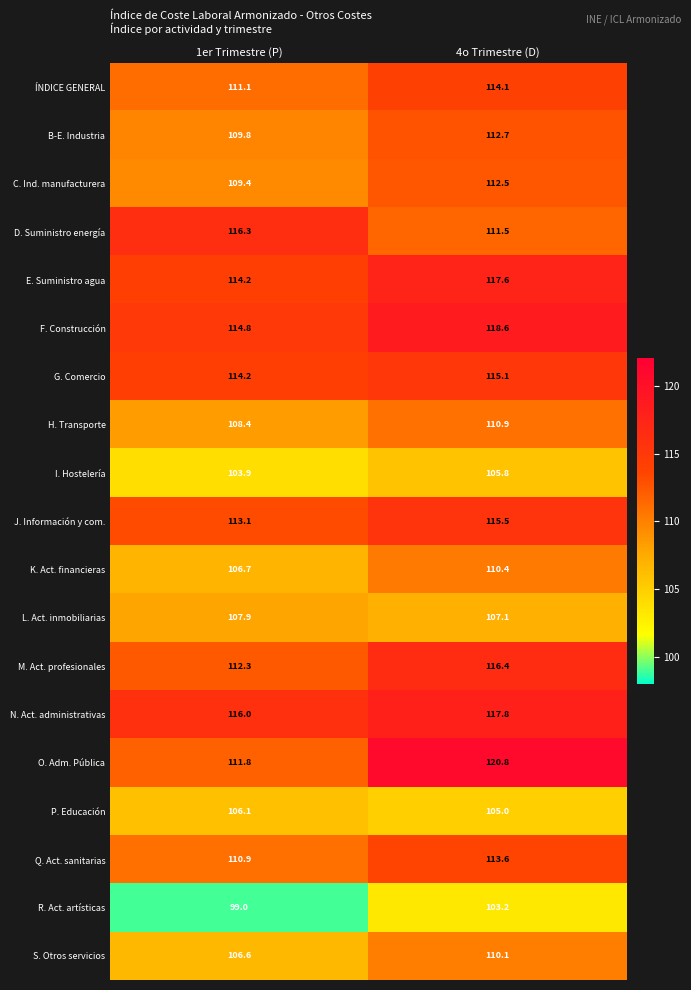

The value of F. Construcción at 4o Trimestre (D) is 118.6. True or false?

True